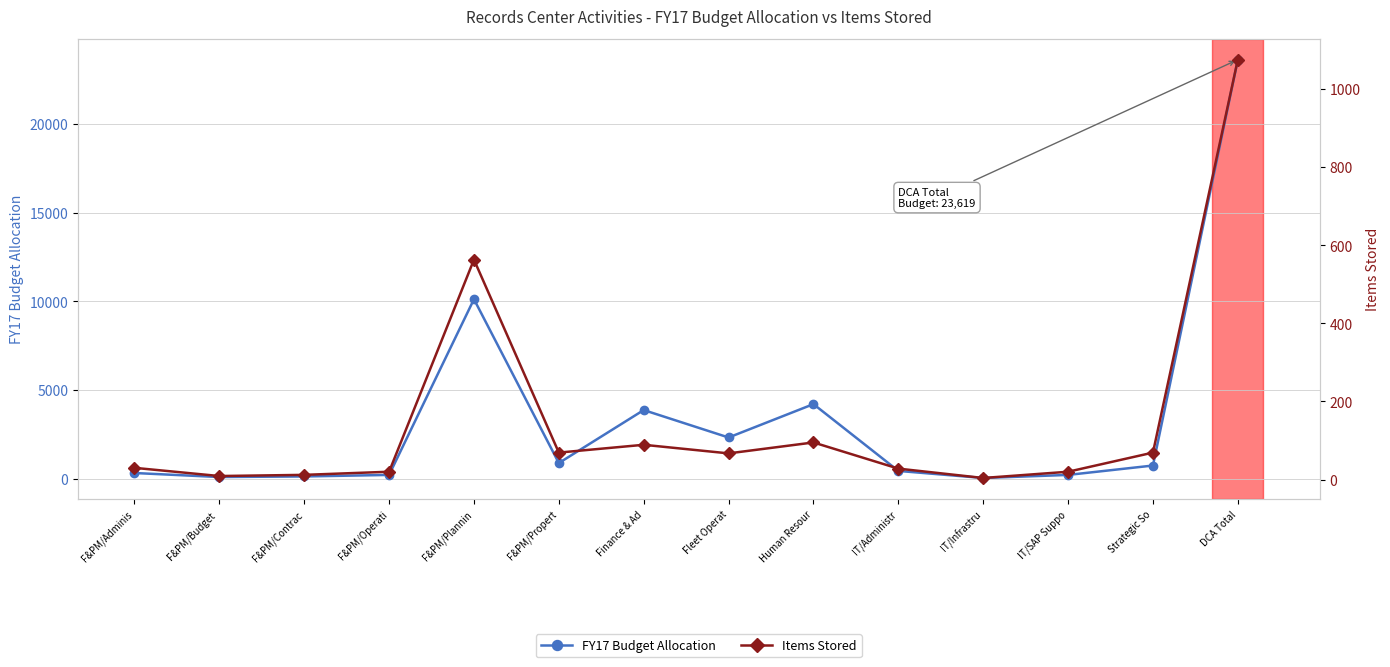

Which series has the widest spread of values?

FY17 Budget Allocation